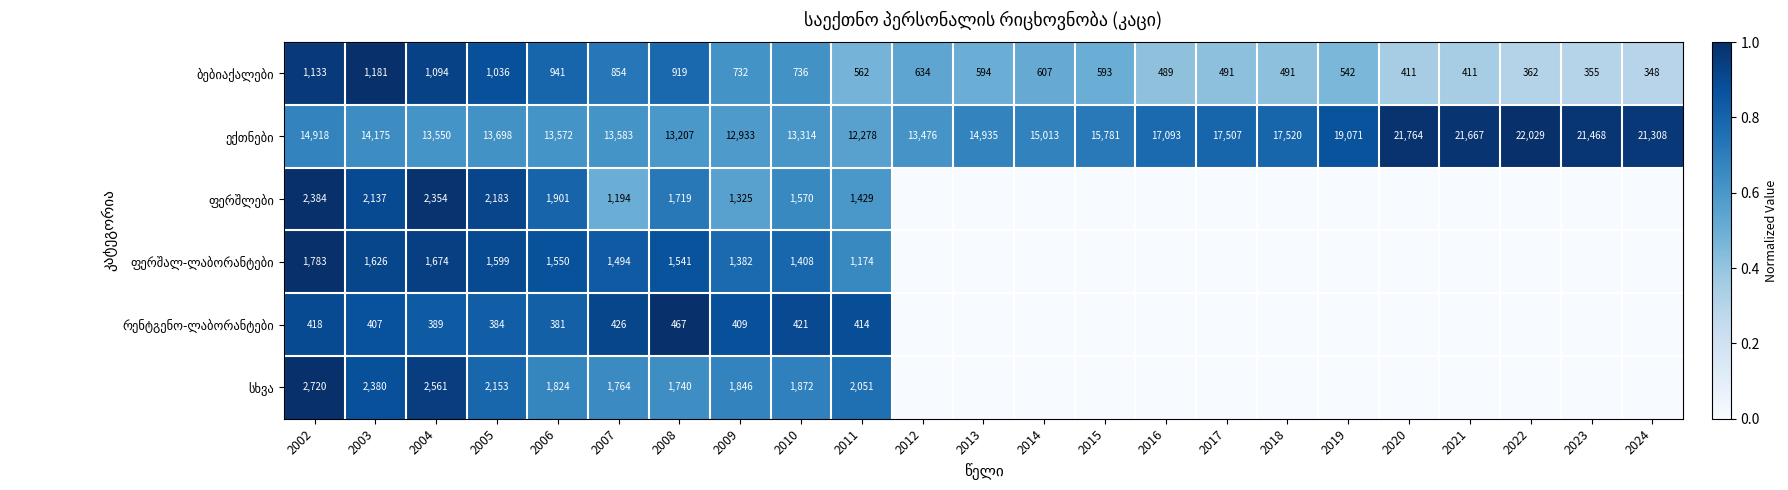

What is the total value across all series at 2011?

17908